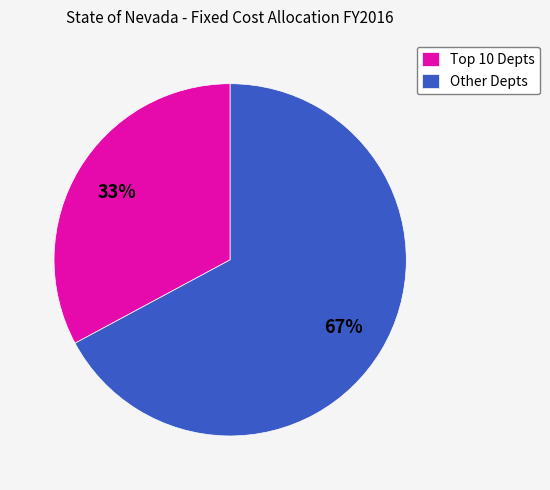

Does Other Depts represent more than half of the total?

Yes